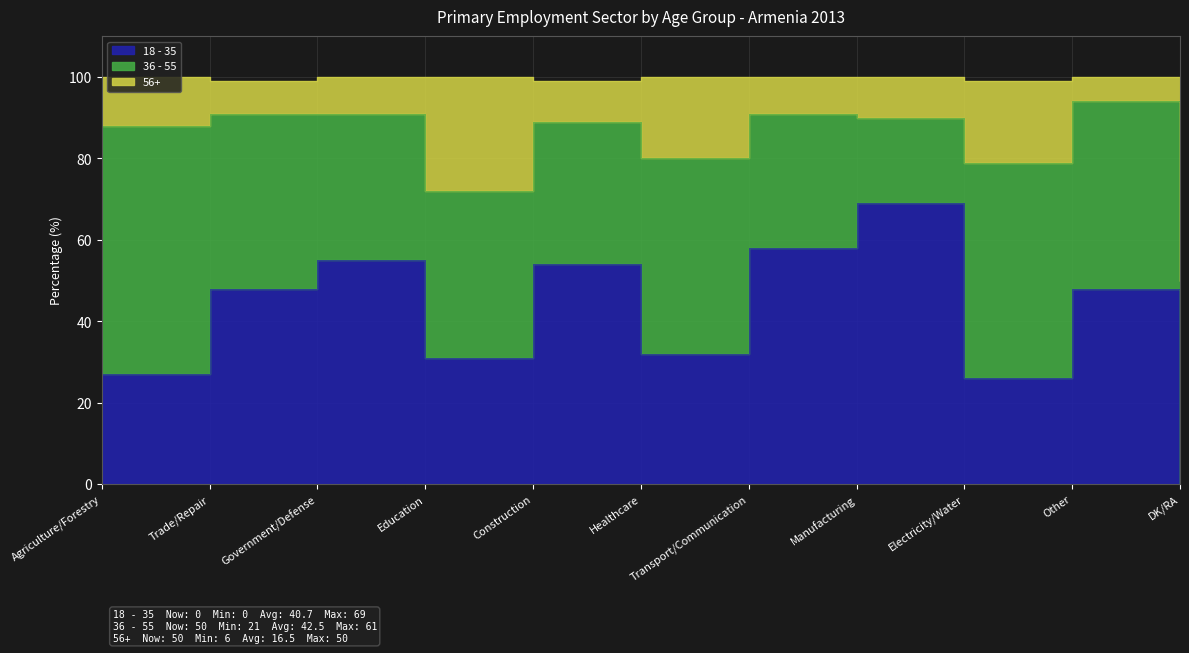

Between Trade/Repair and Education, which series saw the biggest shift?

56+